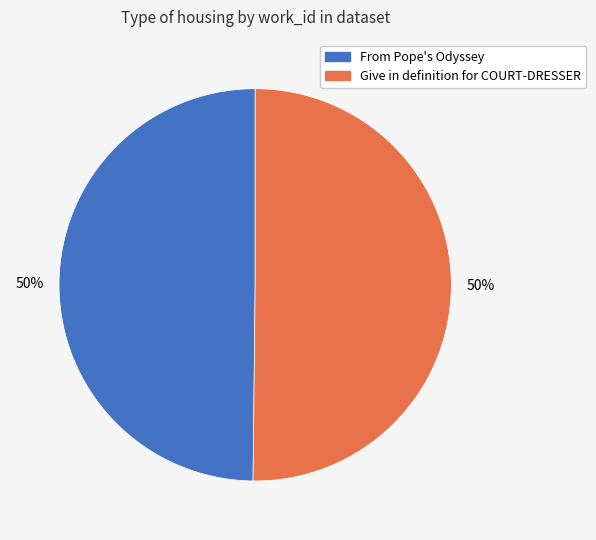

How many segments does this pie chart have?

2